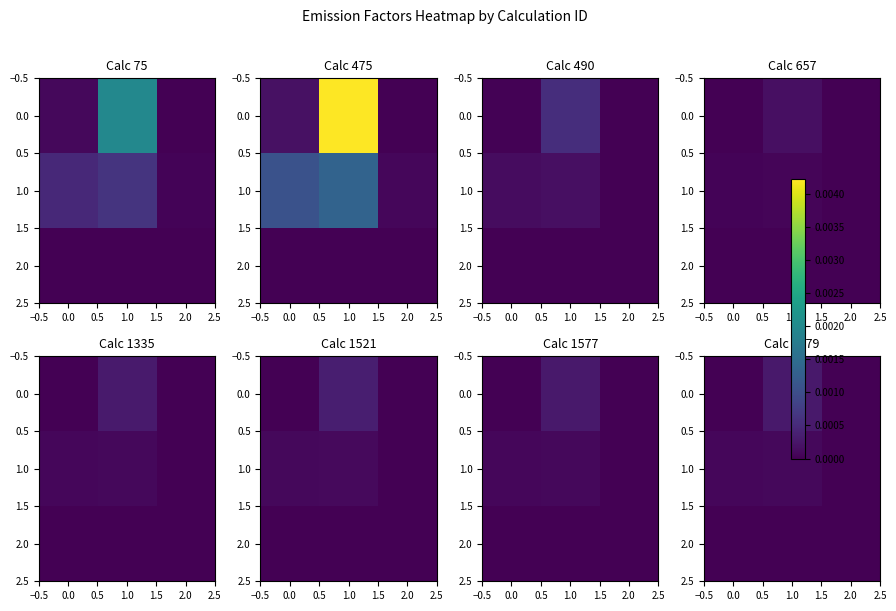

How many data points does each series have?

3